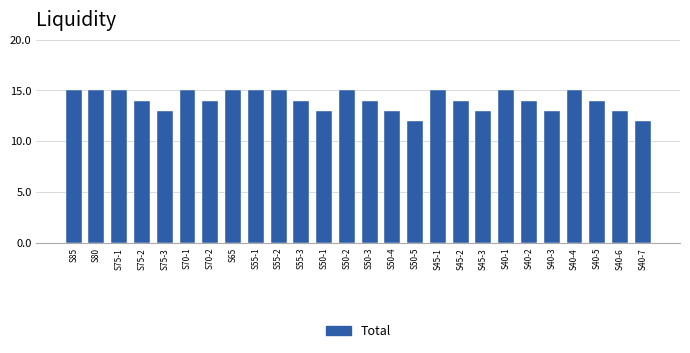

Reading left to right, what are all the values shown in this chart?

S85=15	S80=15	S75-1=15	S75-2=14	S75-3=13	S70-1=15	S70-2=14	S65=15	S55-1=15	S55-2=15	S55-3=14	S50-1=13	S50-2=15	S50-3=14	S50-4=13	S50-5=12	S45-1=15	S45-2=14	S45-3=13	S40-1=15	S40-2=14	S40-3=13	S40-4=15	S40-5=14	S40-6=13	S40-7=12